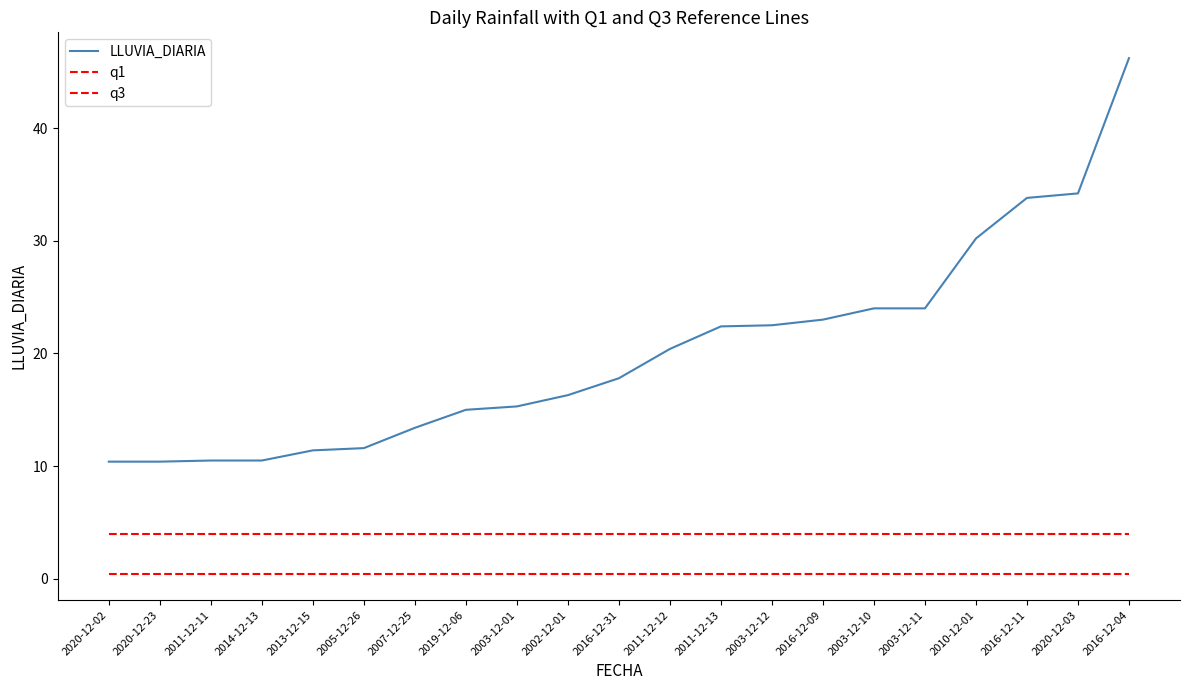

What is the difference between the maximum and minimum values in the LLUVIA_DIARIA series?

35.8